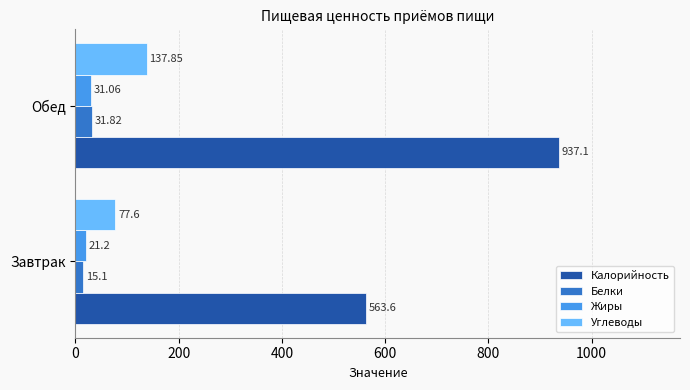

Count the number of categories in the chart.

2